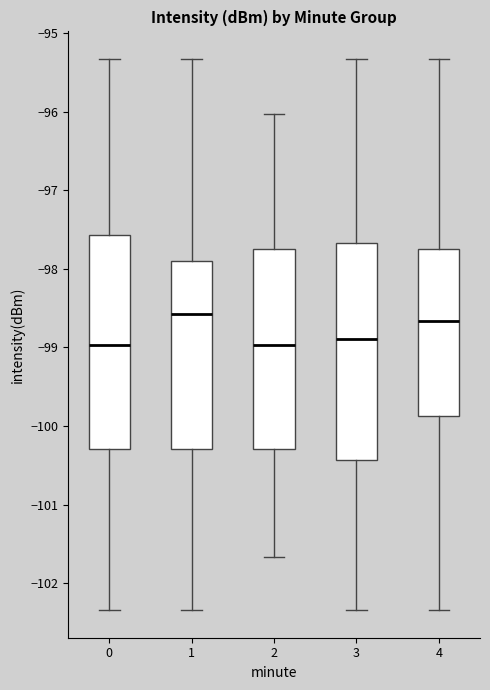

Reading left to right, transcribe this box plot: for each box, give where its median line is, the range the box spans, and where its two whiskers end, as read against the y-axis. The values are not printed on the chart, so give them approximately, as read against the axis.

0: median -99.0, box -100.3 to -97.6, whiskers -102.3 to -95.3
1: median -98.6, box -100.3 to -97.9, whiskers -102.3 to -95.3
2: median -99.0, box -100.3 to -97.8, whiskers -101.7 to -96.0
3: median -98.9, box -100.4 to -97.7, whiskers -102.3 to -95.3
4: median -98.7, box -99.9 to -97.8, whiskers -102.3 to -95.3